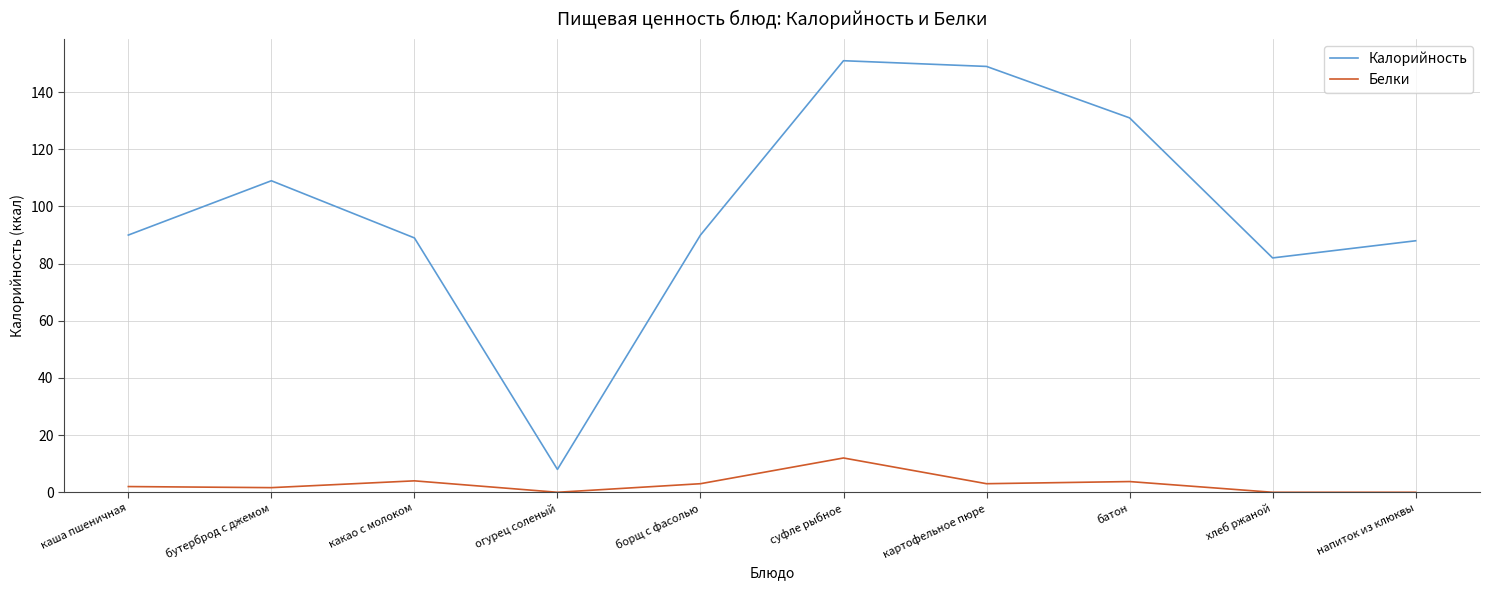

What is the difference between the highest and lowest values at каша пшеничная?

88.0